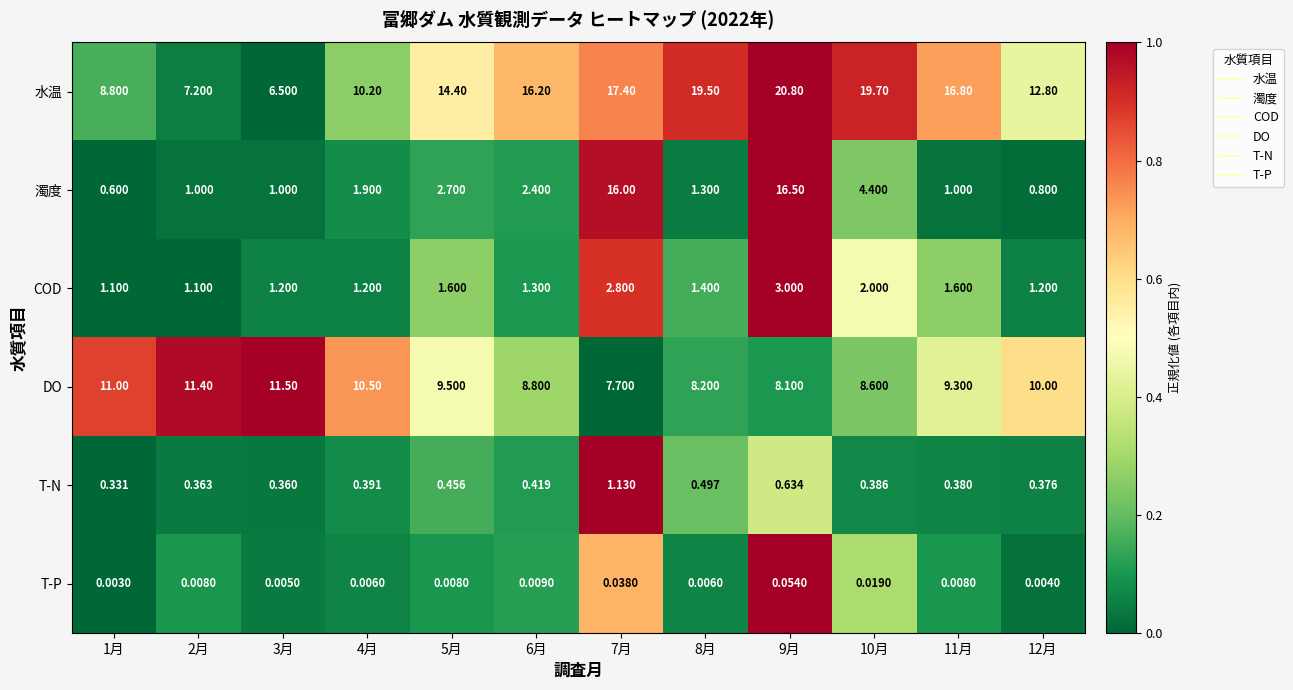

What is the total value across all series at 7月?

45.1